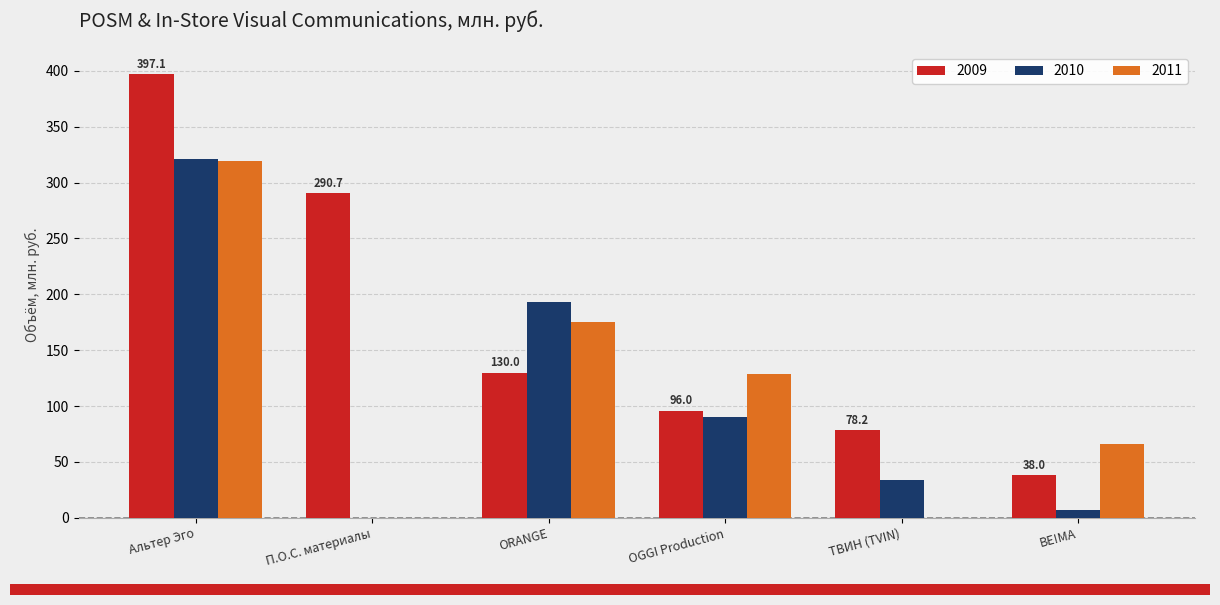

True or false: 2011 has a value of -174.8 at П.О.С. материалы.

False